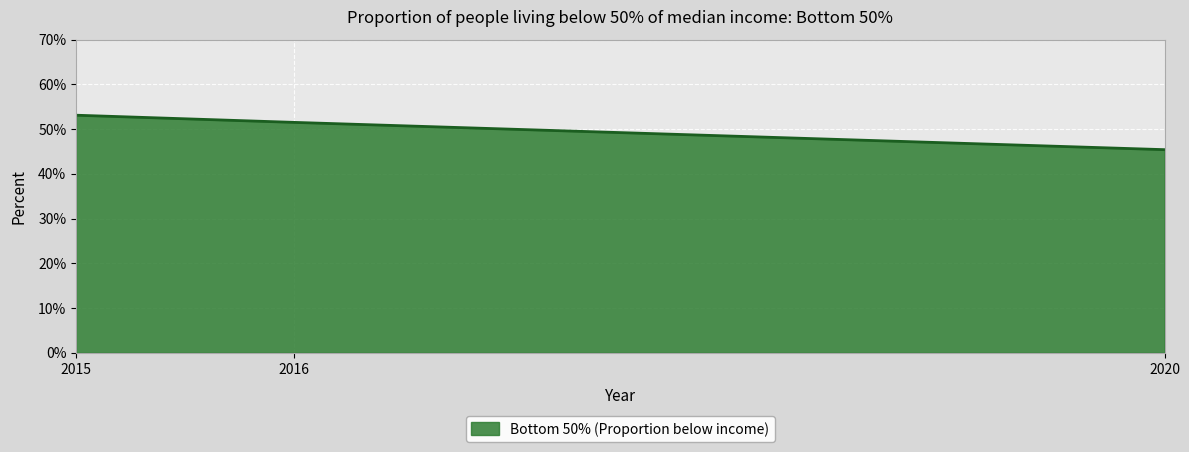

Reading left to right, extract all data points from this chart.

2015=53.1	2016=51.5	2020=45.4